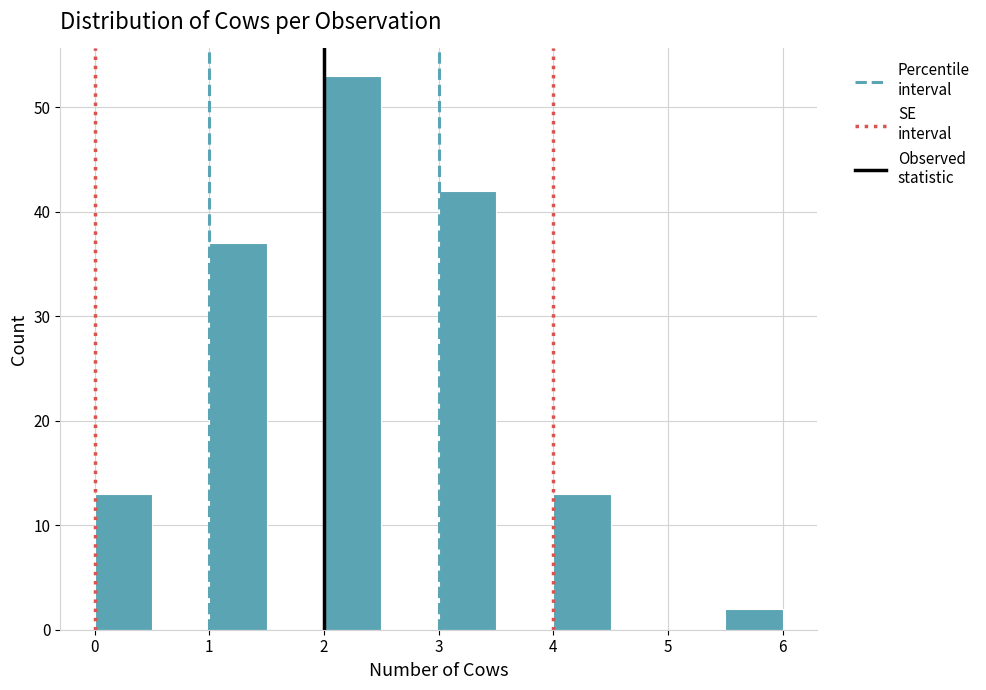

Reading left to right, transcribe this chart: for each bar, give the range it covers on the x-axis and its height. The values are not printed on the chart, so give them approximately, as read against the axis.

0.0 to 0.5: 13
0.5 to 1.0: 0
1.0 to 1.5: 37
1.5 to 2.0: 0
2.0 to 2.5: 53
2.5 to 3.0: 0
3.0 to 3.5: 42
3.5 to 4.0: 0
4.0 to 4.5: 13
4.5 to 5.0: 0
5.0 to 5.5: 0
5.5 to 6.0: 2